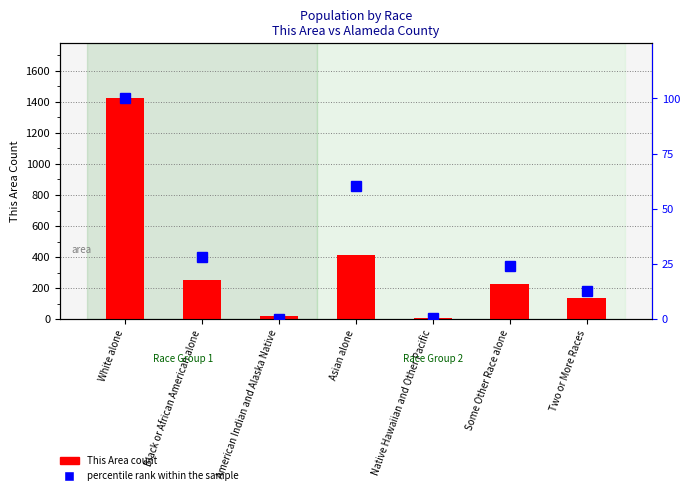

Are the bars horizontal?

No